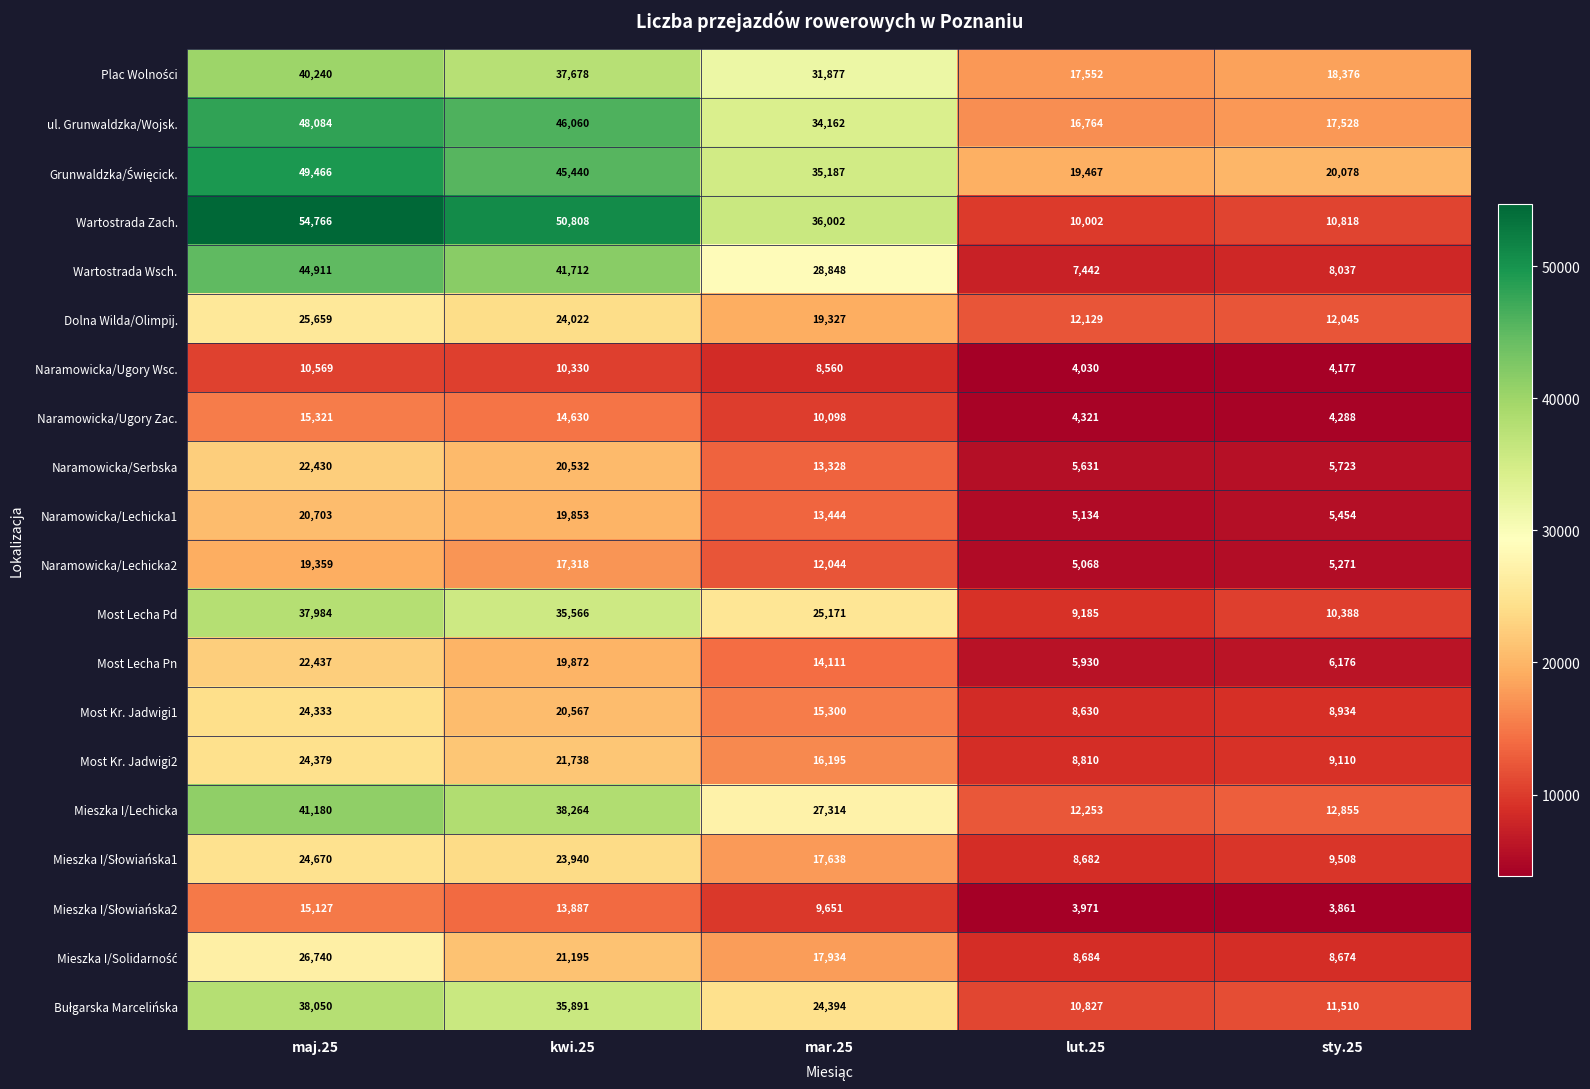

At how many categories does at least one series exceed 31886?

3